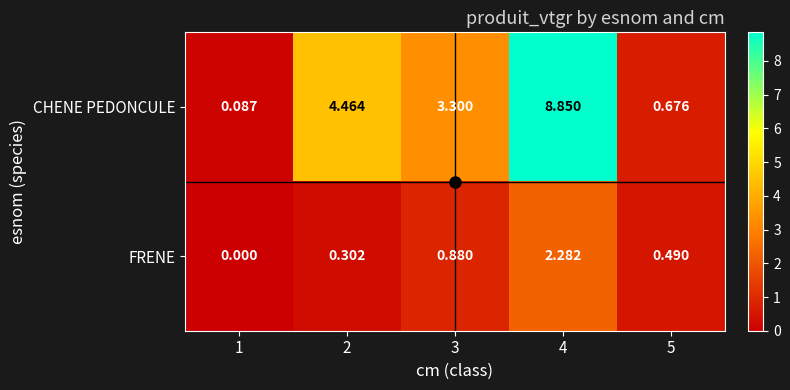

Rank the series at 4 from lowest to highest value.

FRENE, CHENE PEDONCULE